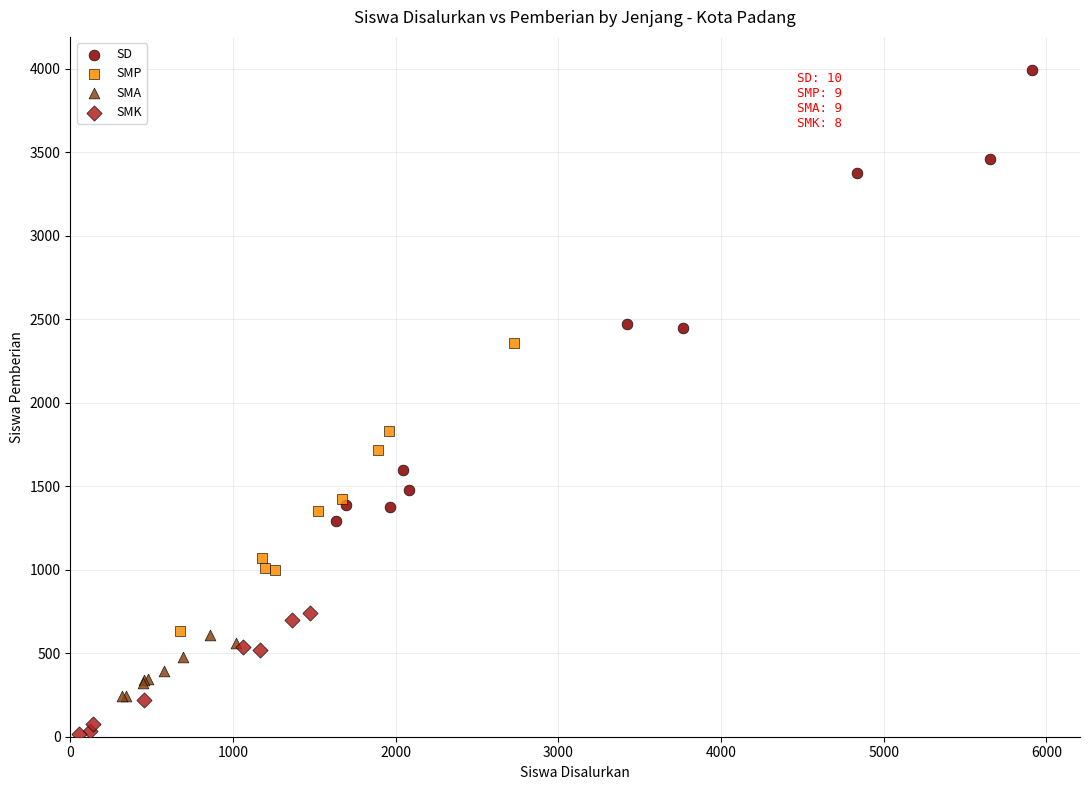

Which series contains the highest Y value?

SD